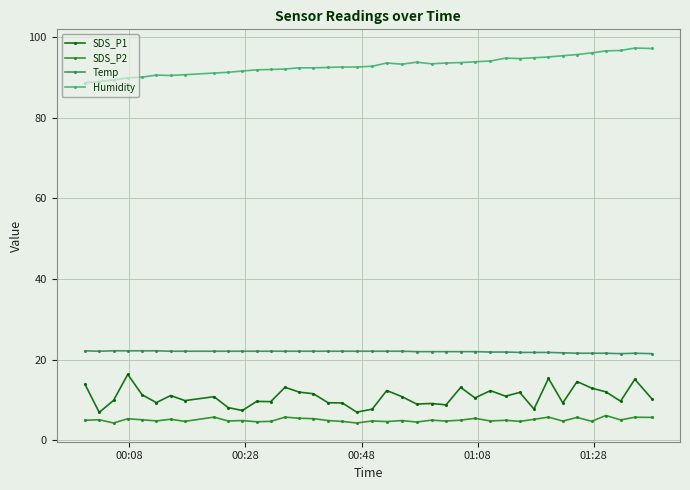

What is the difference between the maximum and minimum values in the SDS_P1 series?

9.4